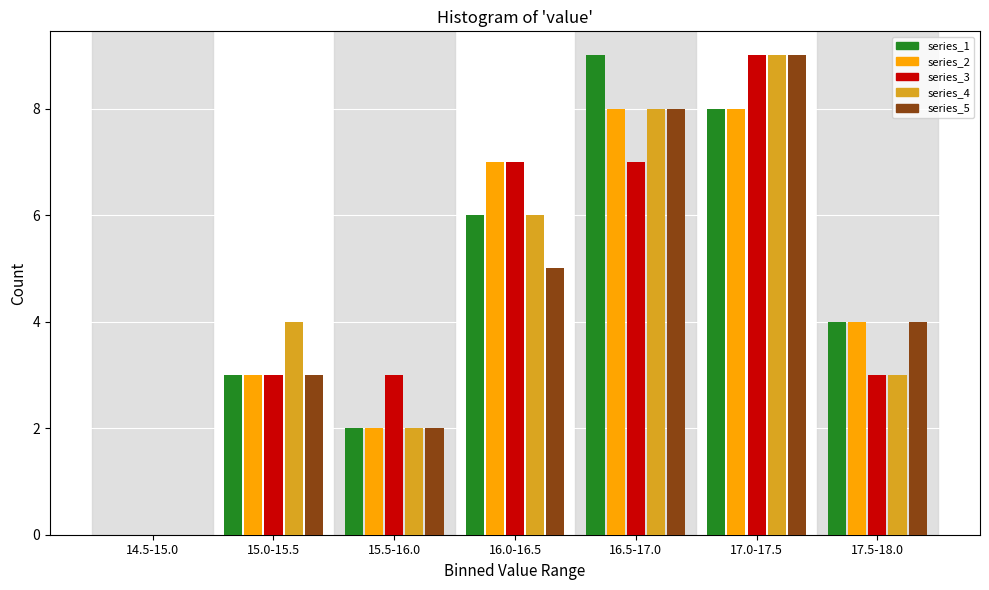

The value of series_4 at 16.0-16.5 is 9. True or false?

False